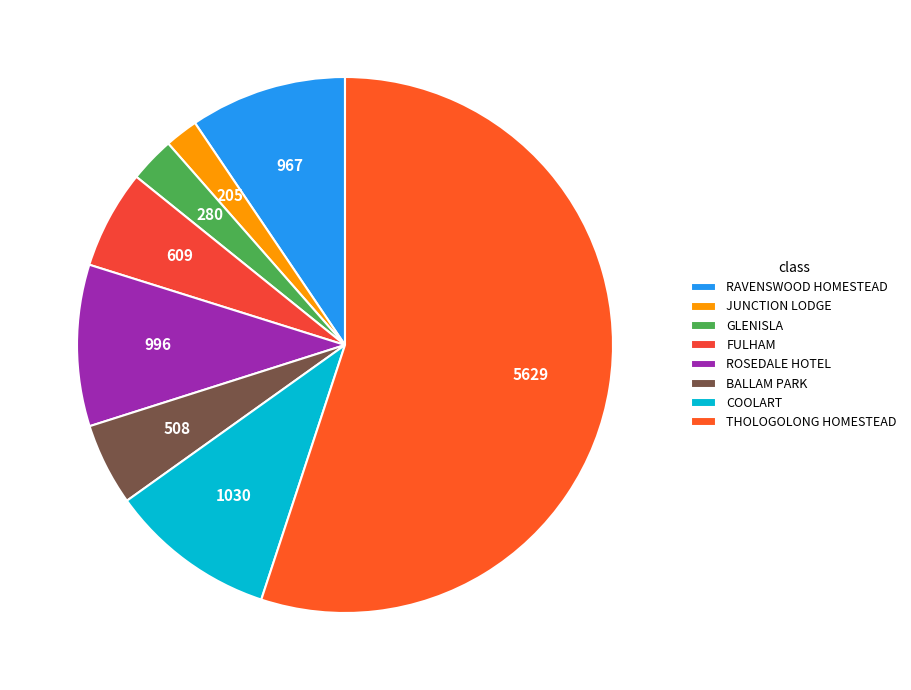

Is the sum of RAVENSWOOD HOMESTEAD and FULHAM greater than half?

No